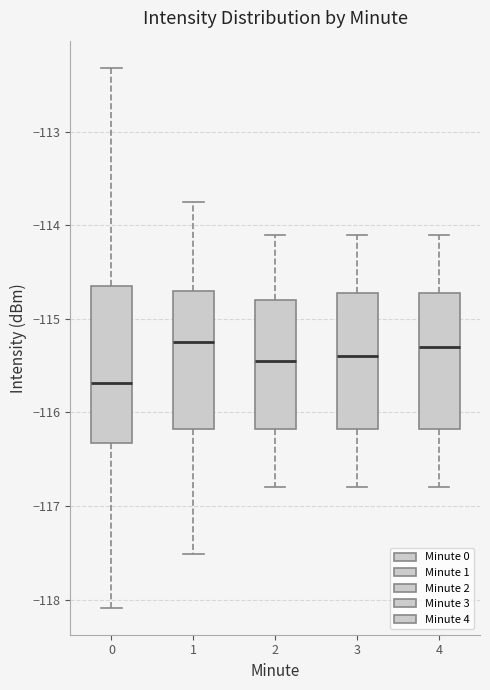

Which box is the tallest, from its lower edge to its upper edge?

0